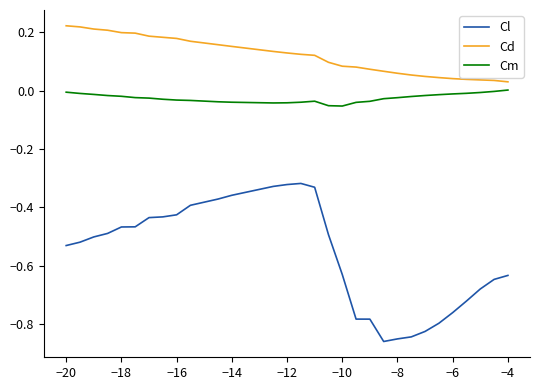

List the series in order of their peak value, highest first.

Cd, Cm, Cl